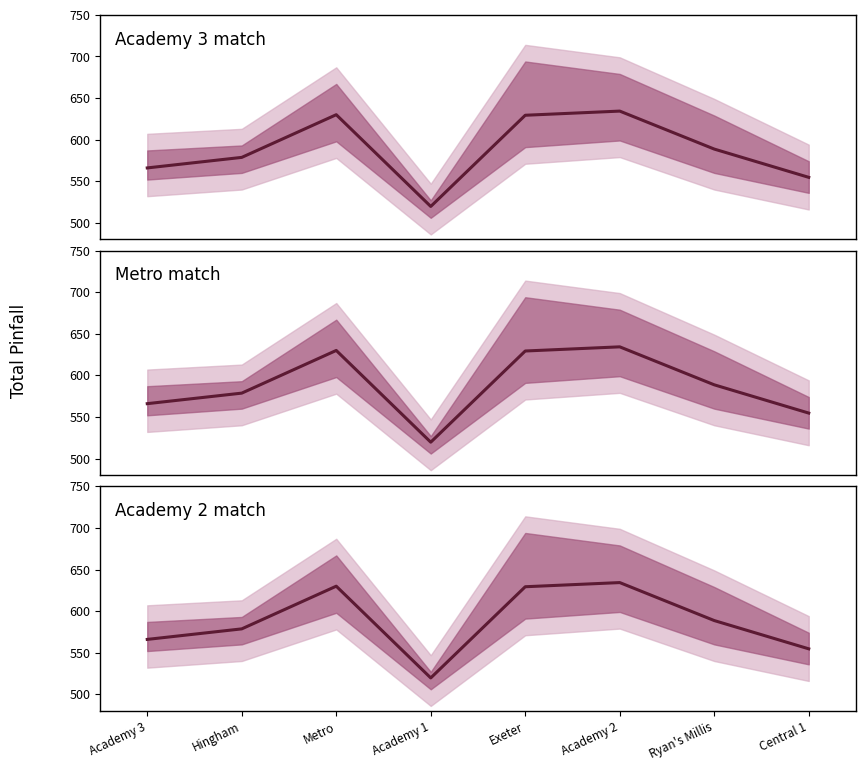

What is the change in value from Hingham to Exeter?

+50.7